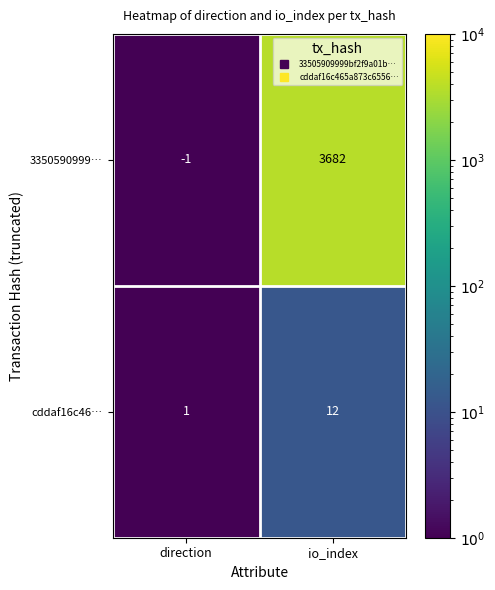

Count the number of categories in the chart.

2